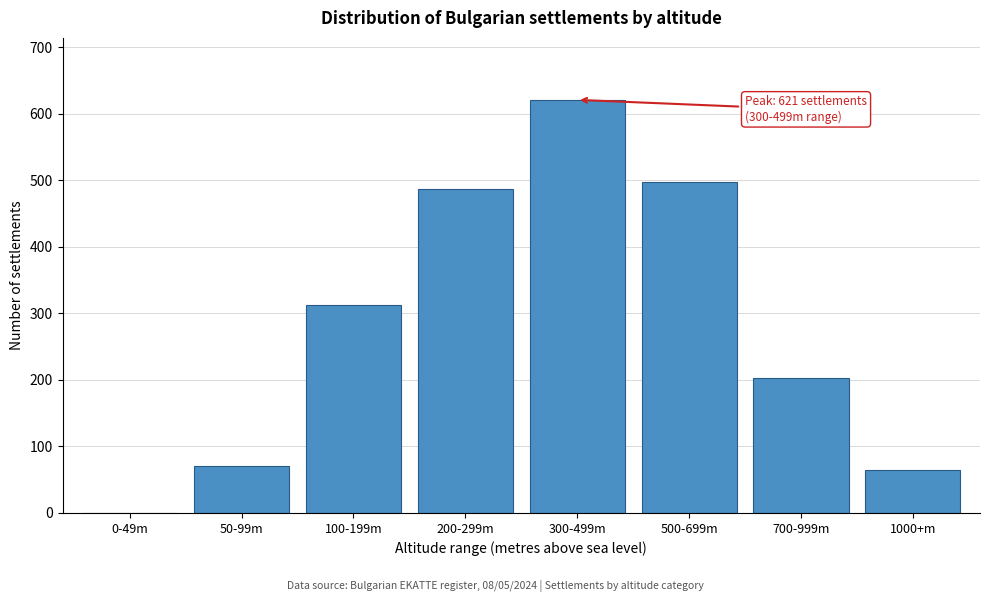

Reading right to left, transcribe all the data shown in this chart.

1000+m=65	700-999m=203	500-699m=498	300-499m=621	200-299m=487	100-199m=312	50-99m=71	0-49m=0